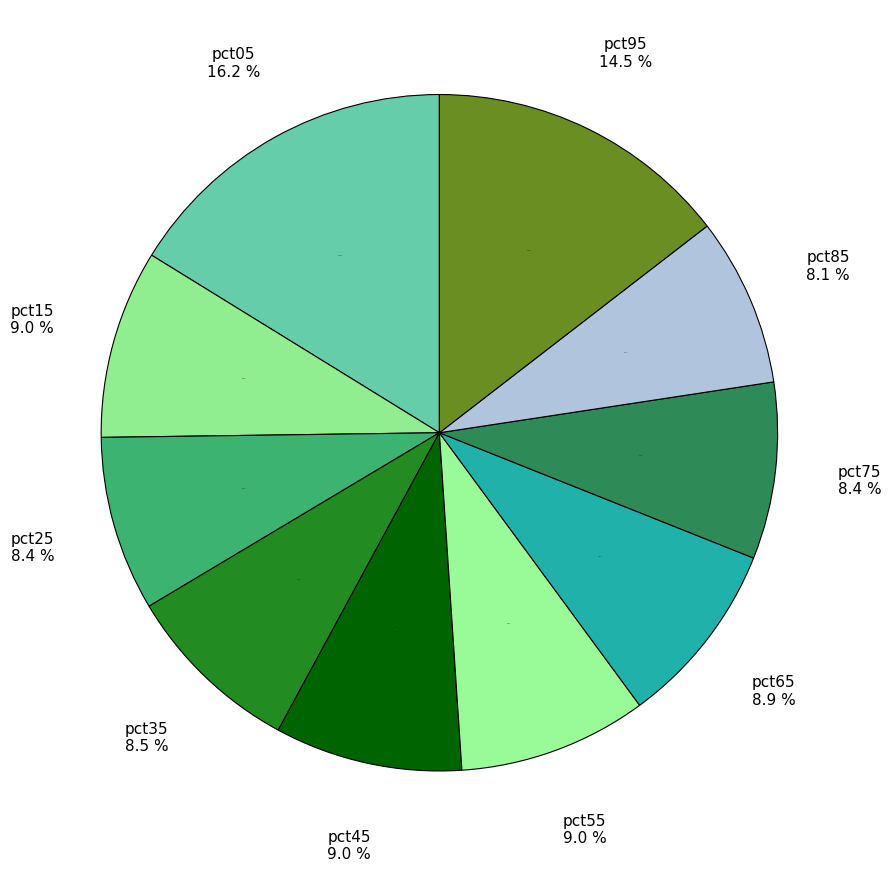

To the nearest percent, what percentage of the pie is pct05?

16%